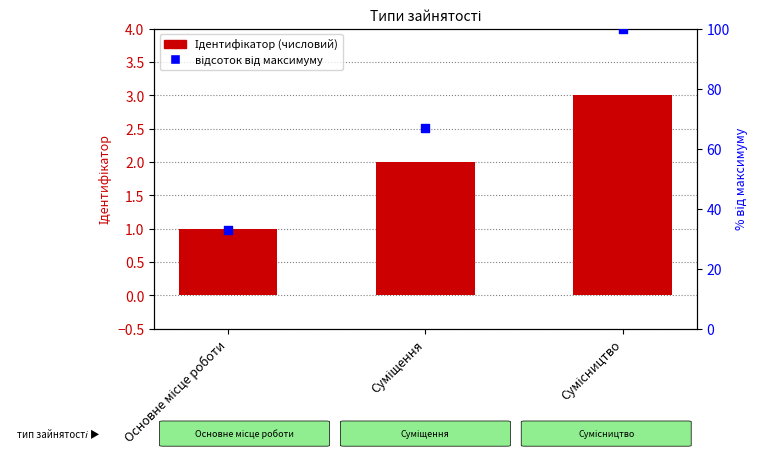

Which series has the largest Y range (max minus min)?

відсоток від максимуму